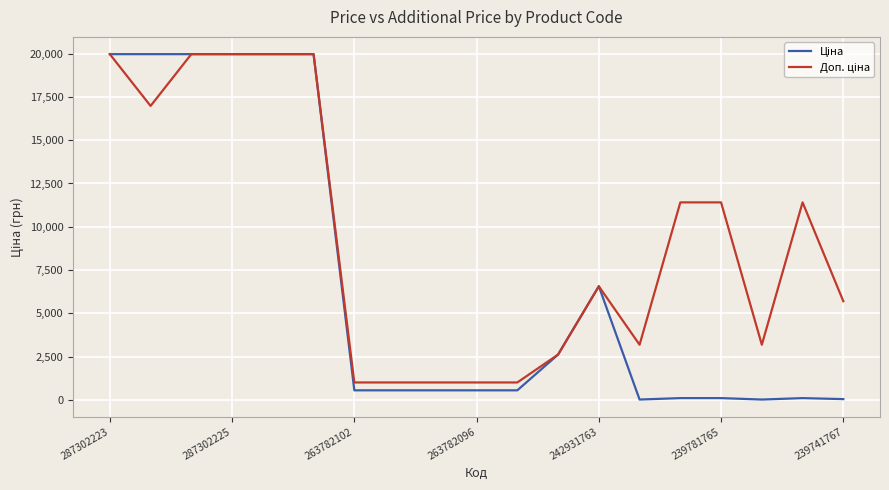

How many lines are shown in the chart?

2